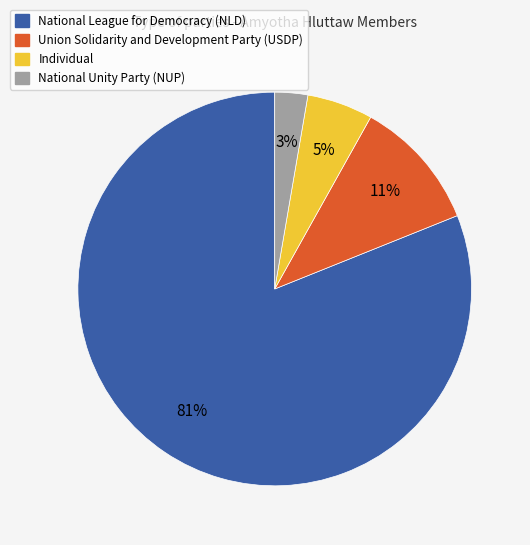

Is the sum of Individual and National League for Democracy (NLD) greater than half?

Yes